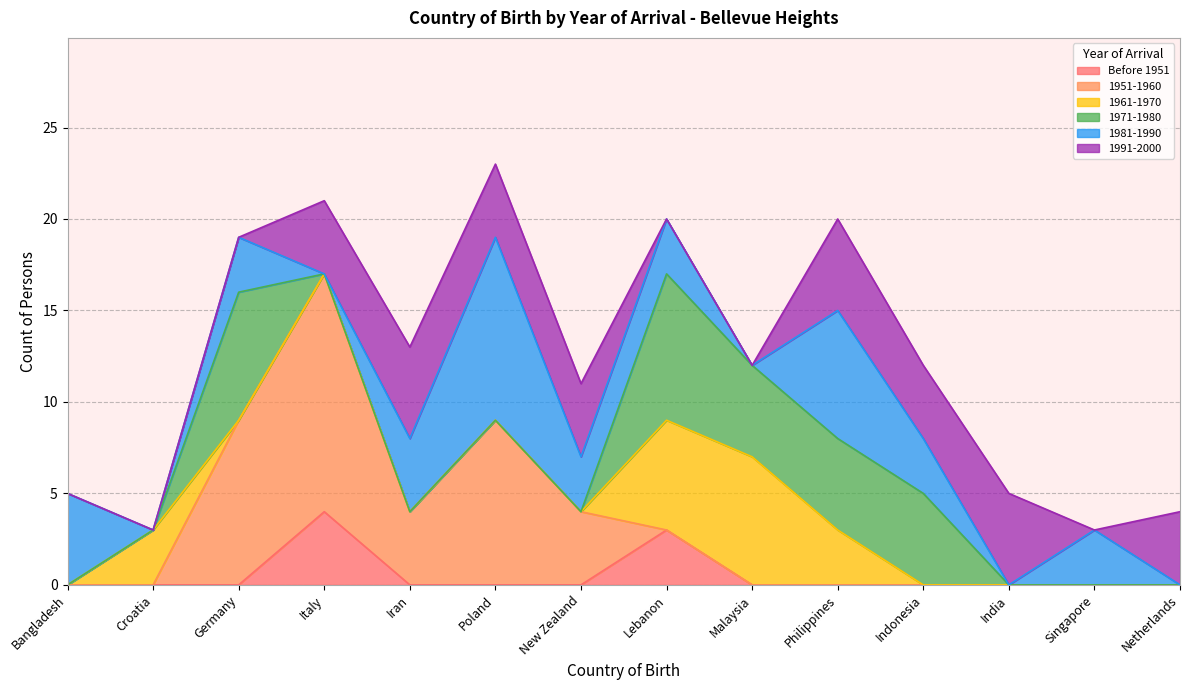

Where is the first local maximum for 1961-1970?

Croatia